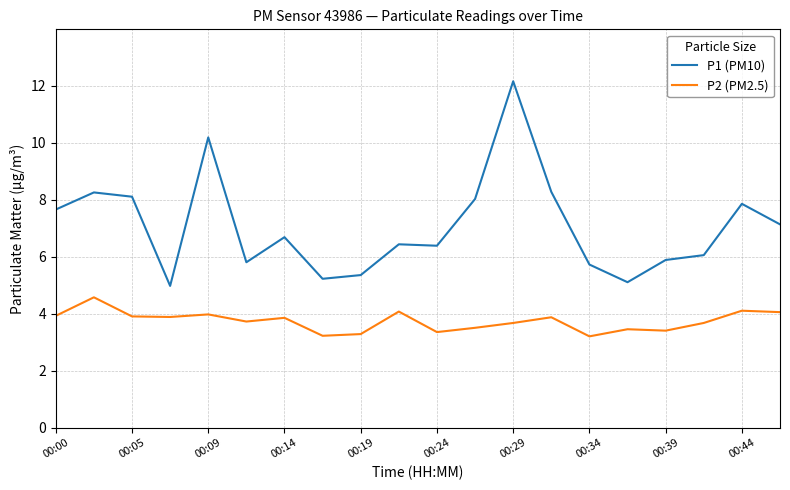

True or false: P2 (PM2.5) and P1 (PM10) intersect in this chart.

False